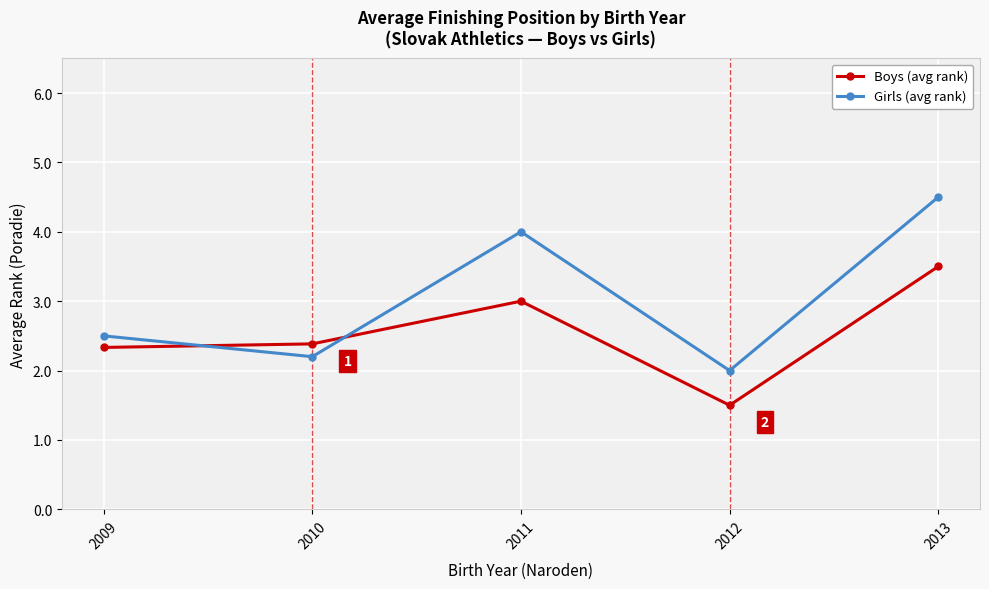

Rank the series at 2012 from highest to lowest value.

Girls (avg rank), Boys (avg rank)